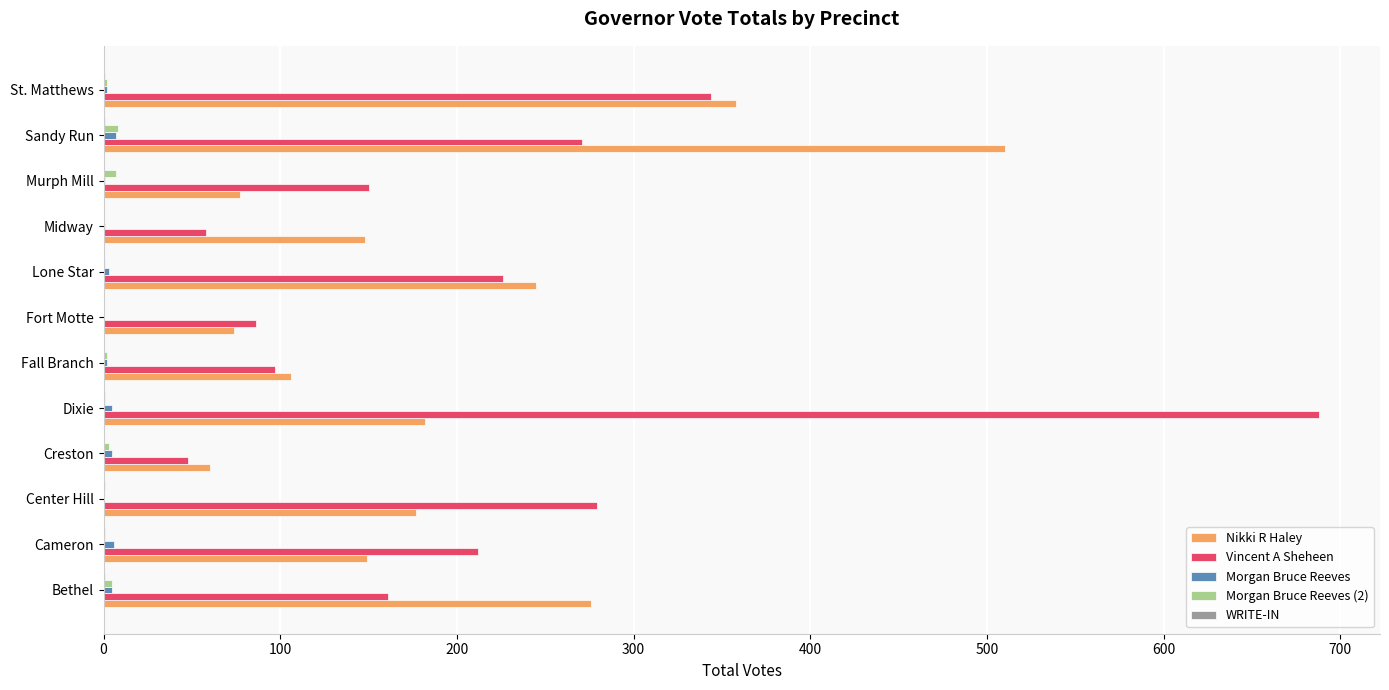

Which label corresponds to the largest value in the chart?

Dixie